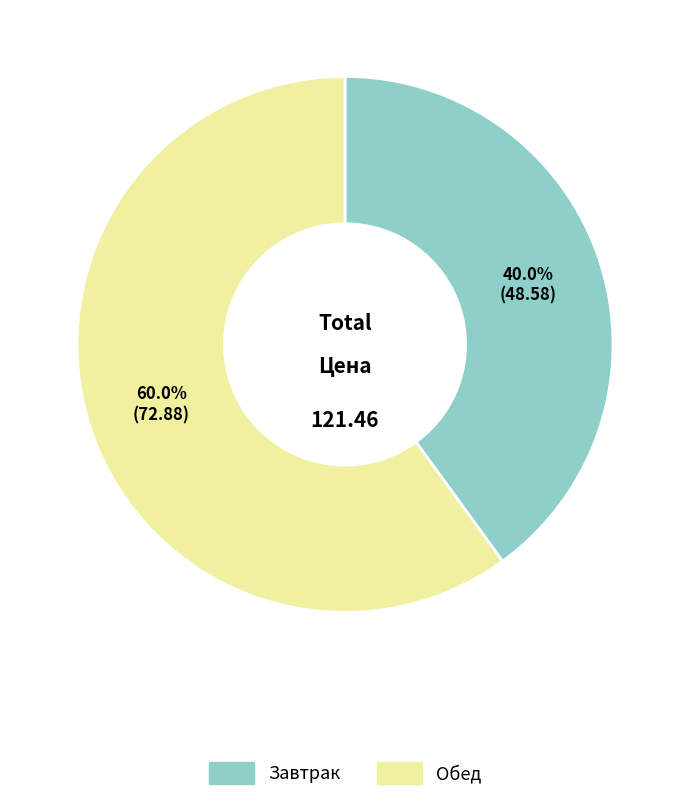

Which category has the biggest portion of the pie?

Обед